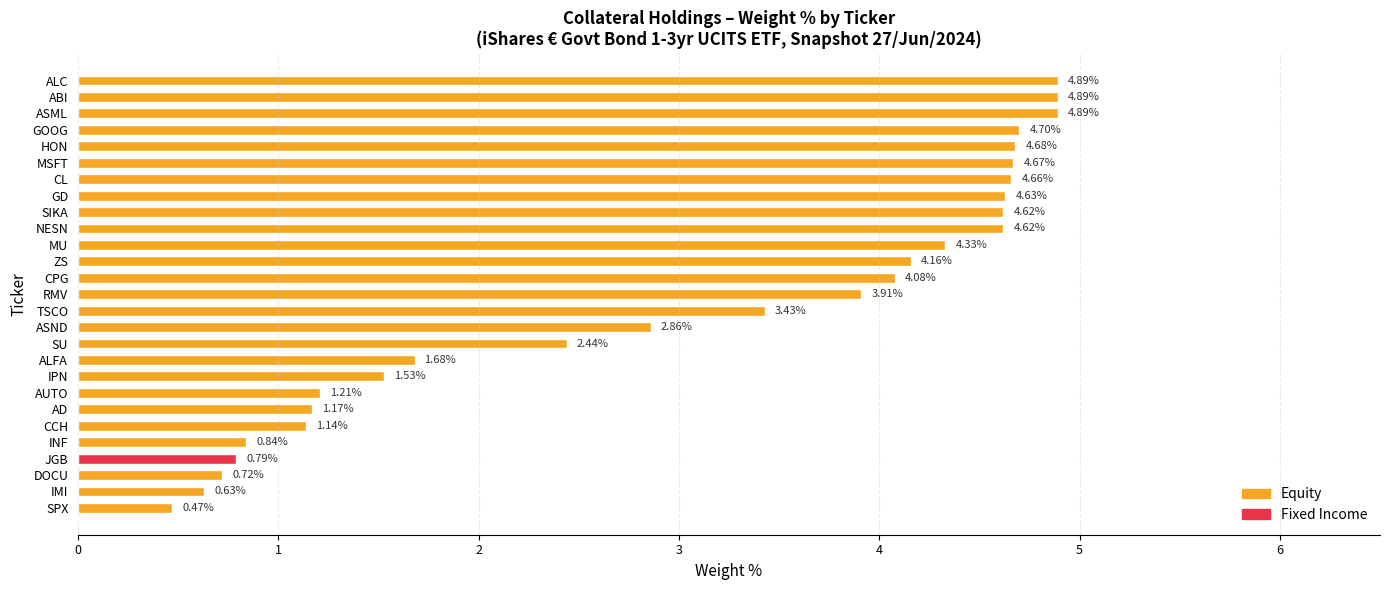

What is the sum of the values at DOCU and AUTO?

1.9